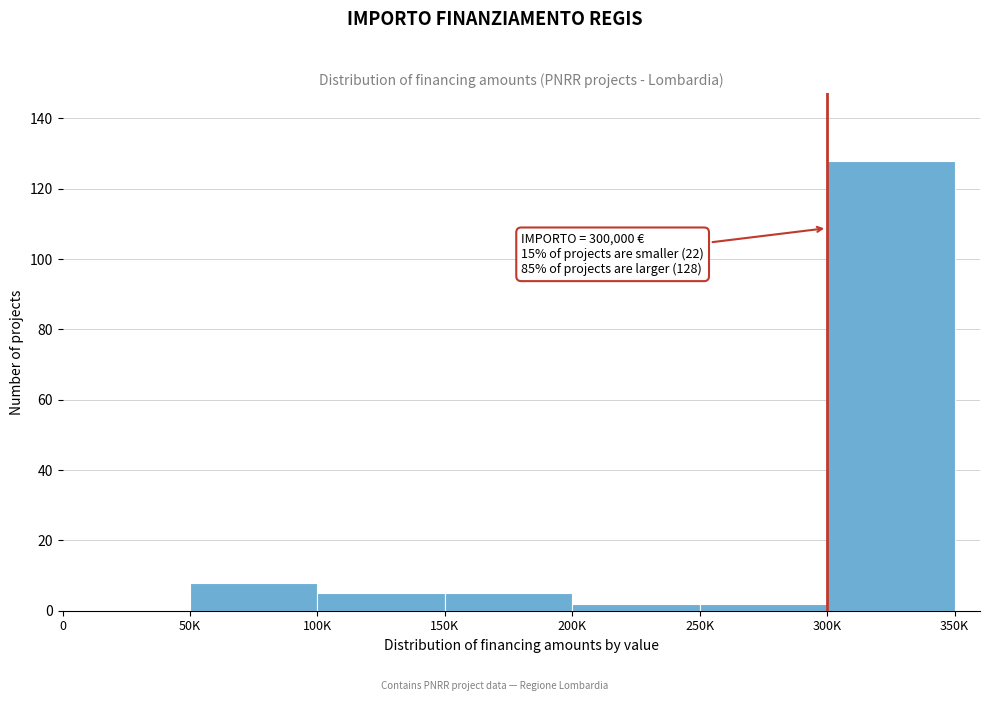

Reading left to right, transcribe all the data shown in this chart.

0=0	50K=8	100K=5	150K=5	200K=2	250K=2	300K=128